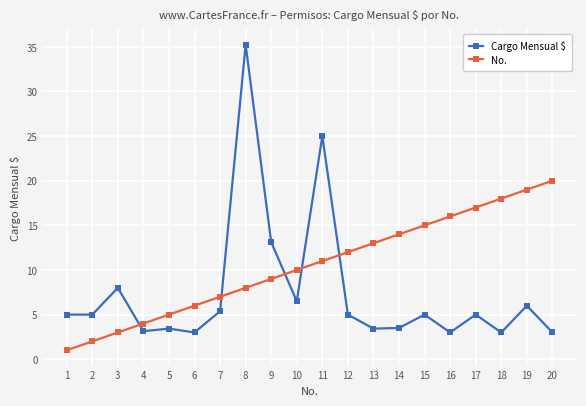

What is the difference between the highest and lowest values at 12?

7.0